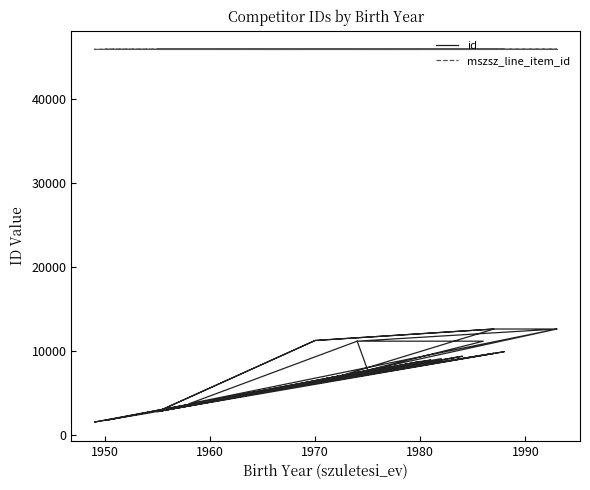

Rank the series by their average value, from highest to lowest.

mszsz_line_item_id, id